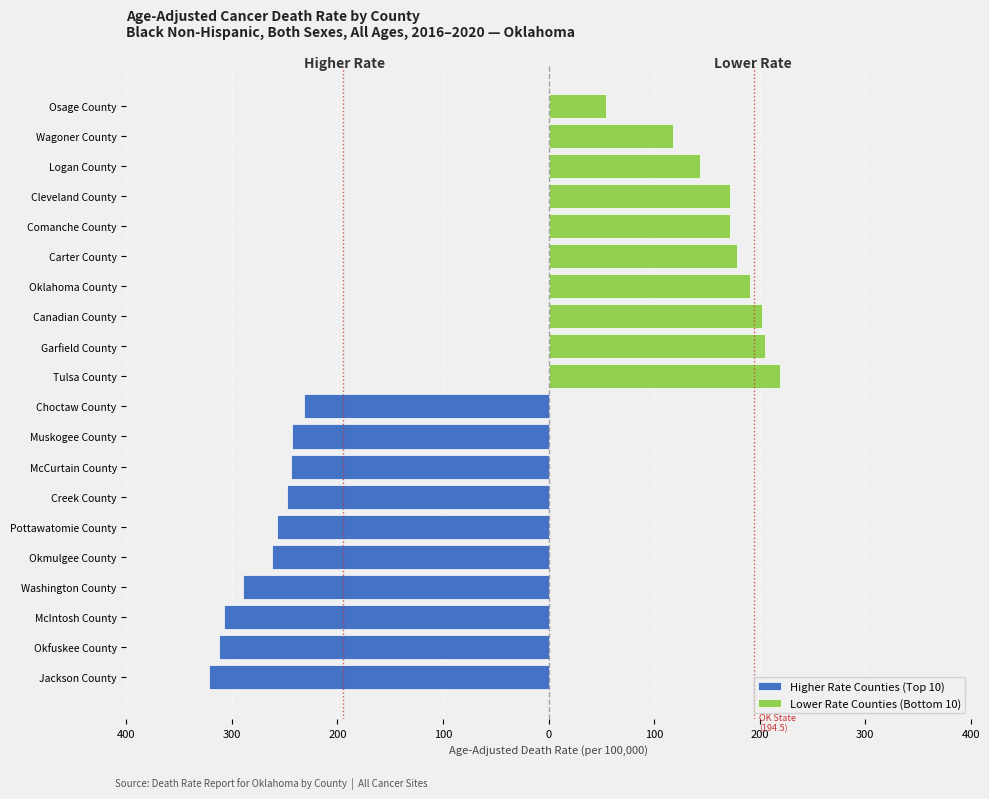

What is the value of the Higher Rate Counties (Top 10) bar at the 10th from the left?

-231.8